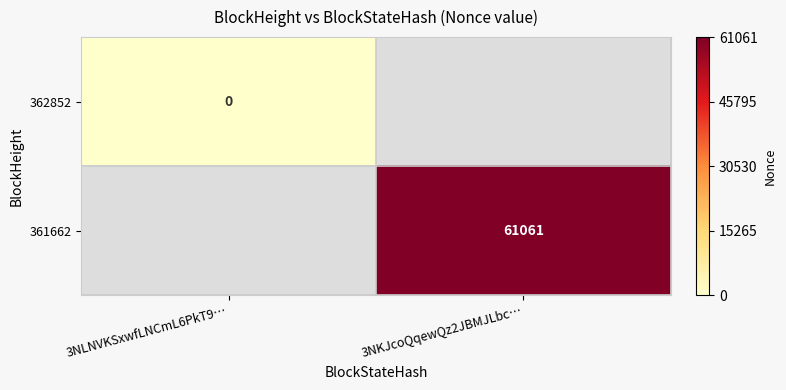

Which category has the highest value across all series?

3NKJcoQqewQz2JBMJLbc…